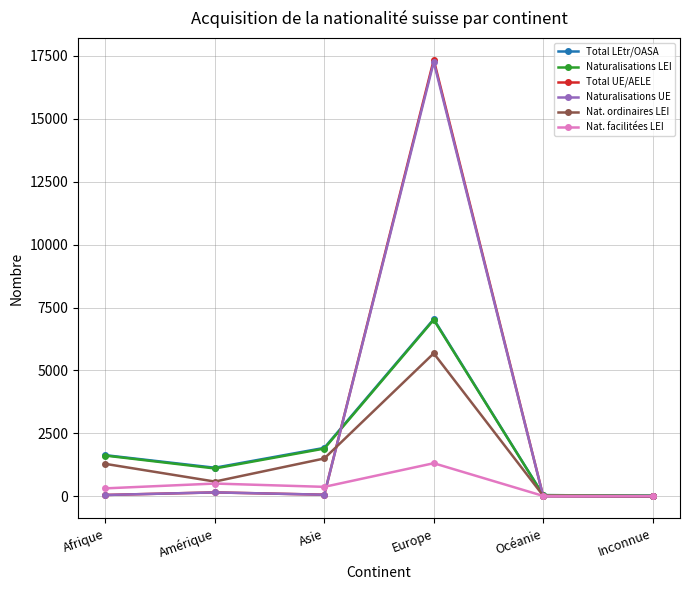

Does the chart have visible grid lines?

Yes